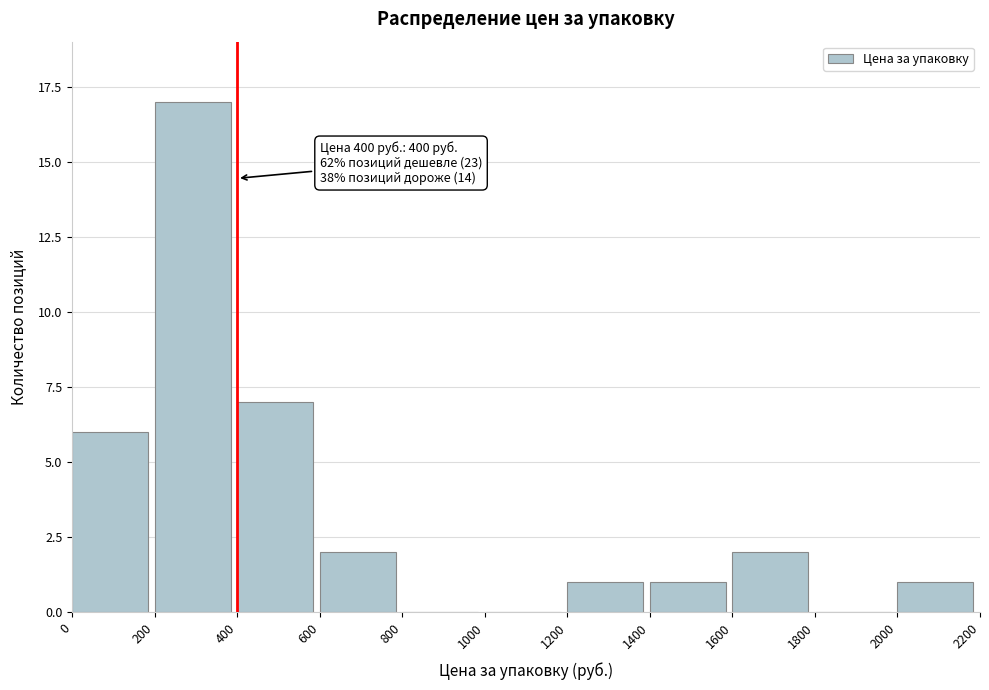

Reading right to left, transcribe all the data shown in this chart.

2000=1	1800=0	1600=2	1400=1	1200=1	1000=0	800=0	600=2	400=7	200=17	0=6